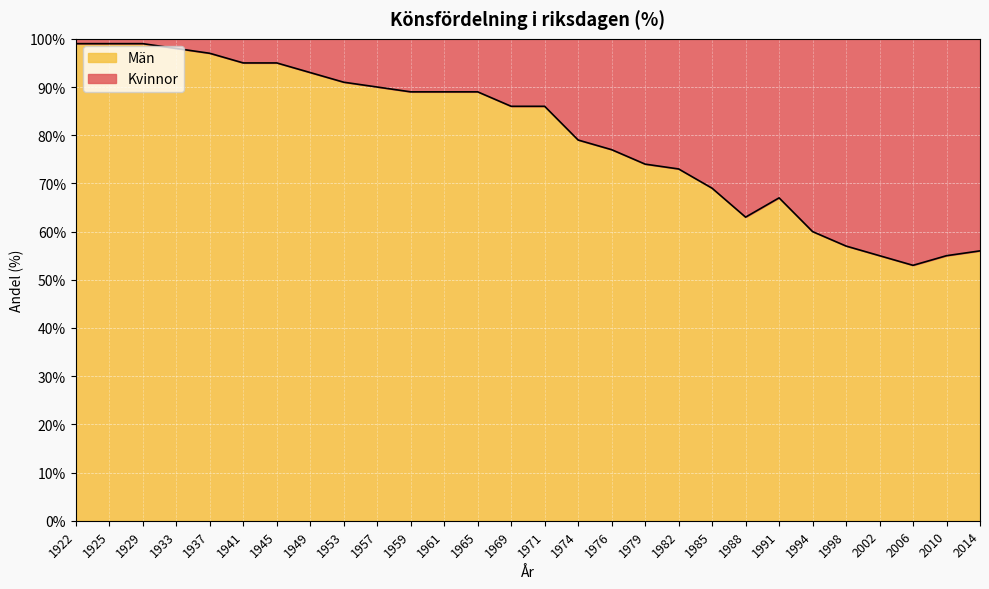

The chart shows a value of 91 at 1953. True or false?

True